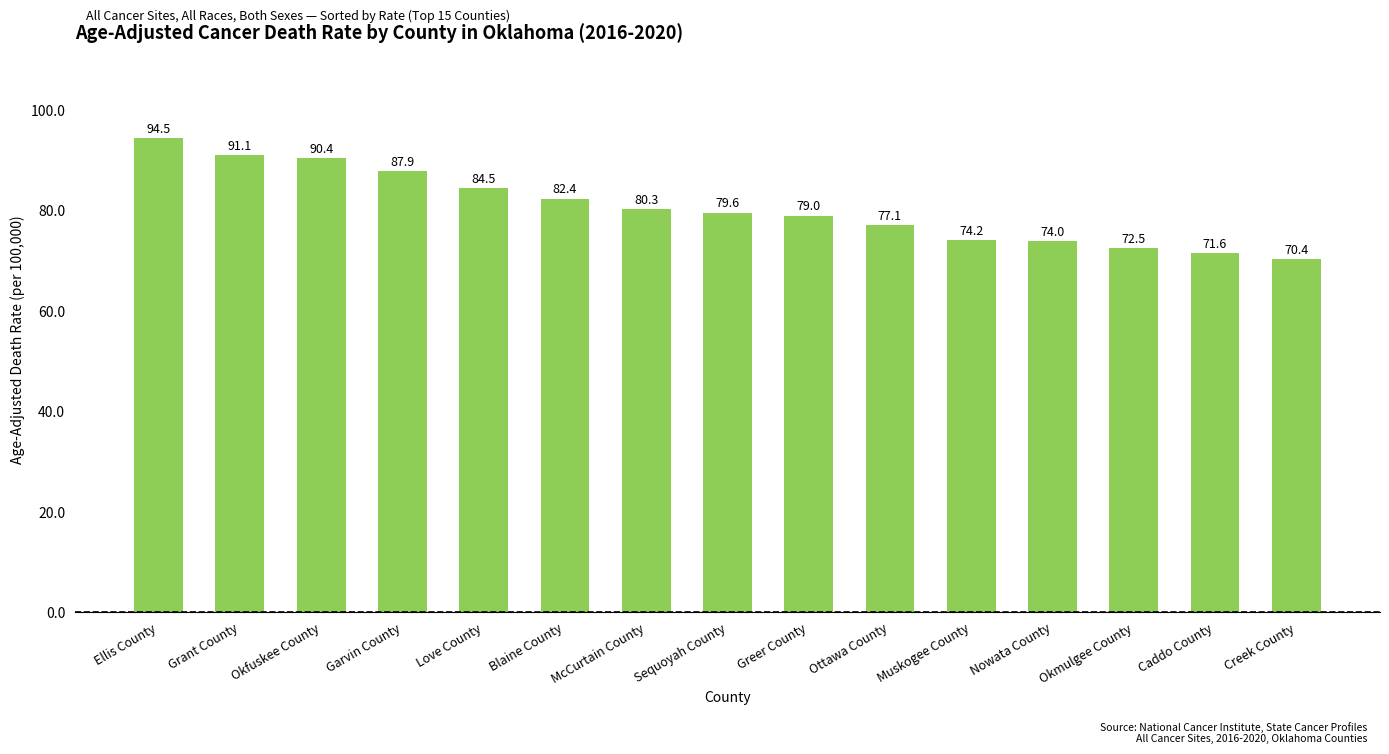

What is the maximum value shown in the chart?

94.5